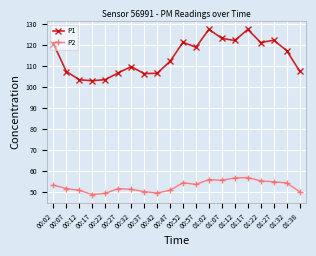

Does the chart display data point markers on the line(s)?

Yes